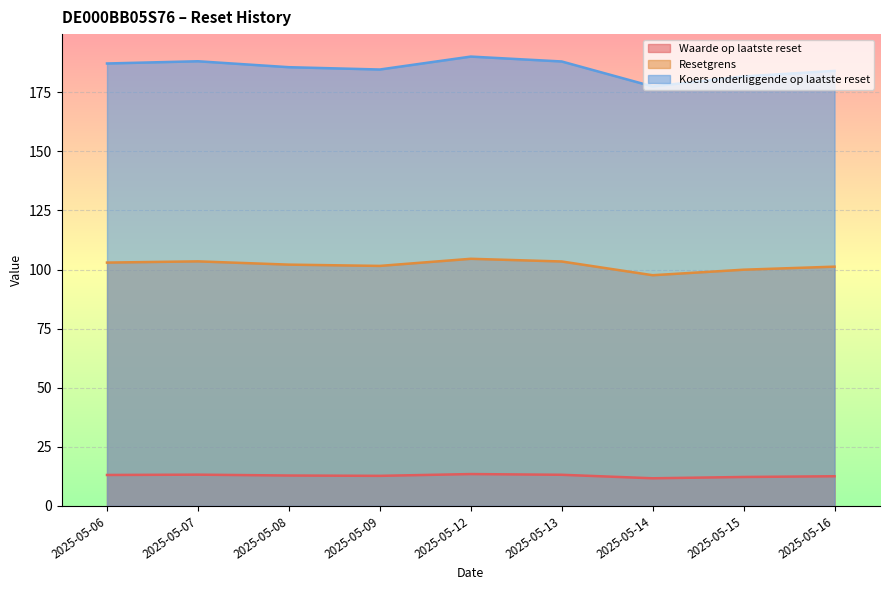

Where is the first local maximum for Resetgrens?

2025-05-07